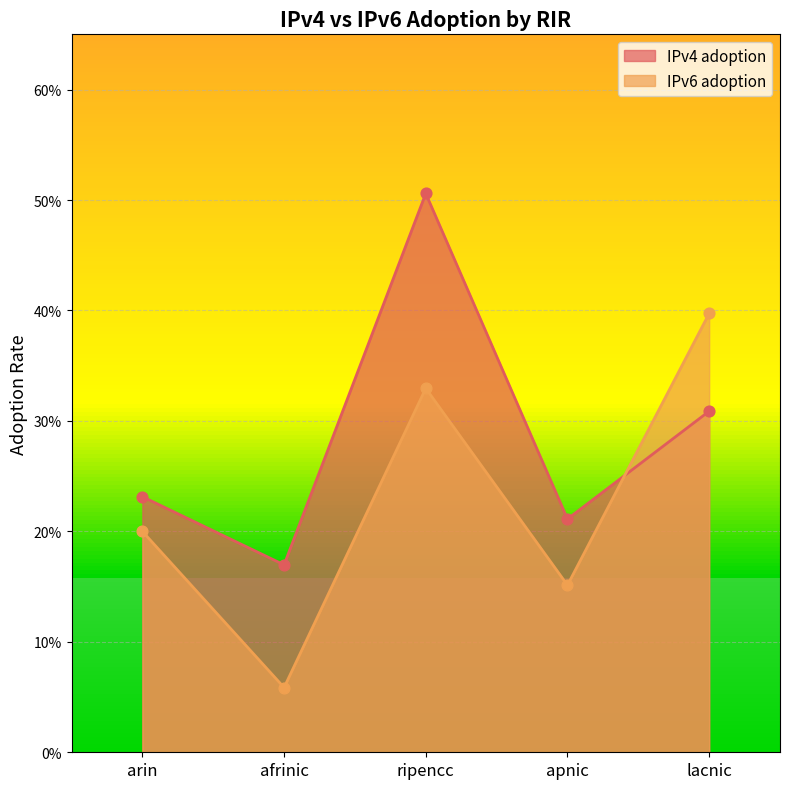

At how many categories does at least one series exceed 0?

5